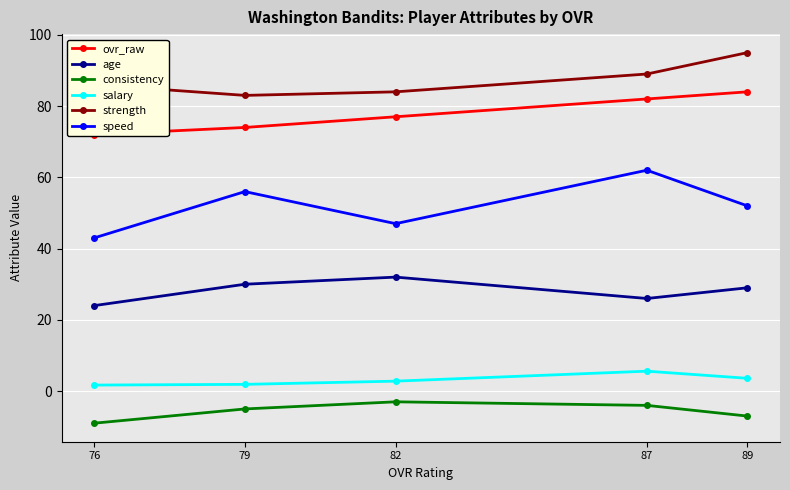

What is the sum of the ovr_raw values at 79 and 89?

158.0